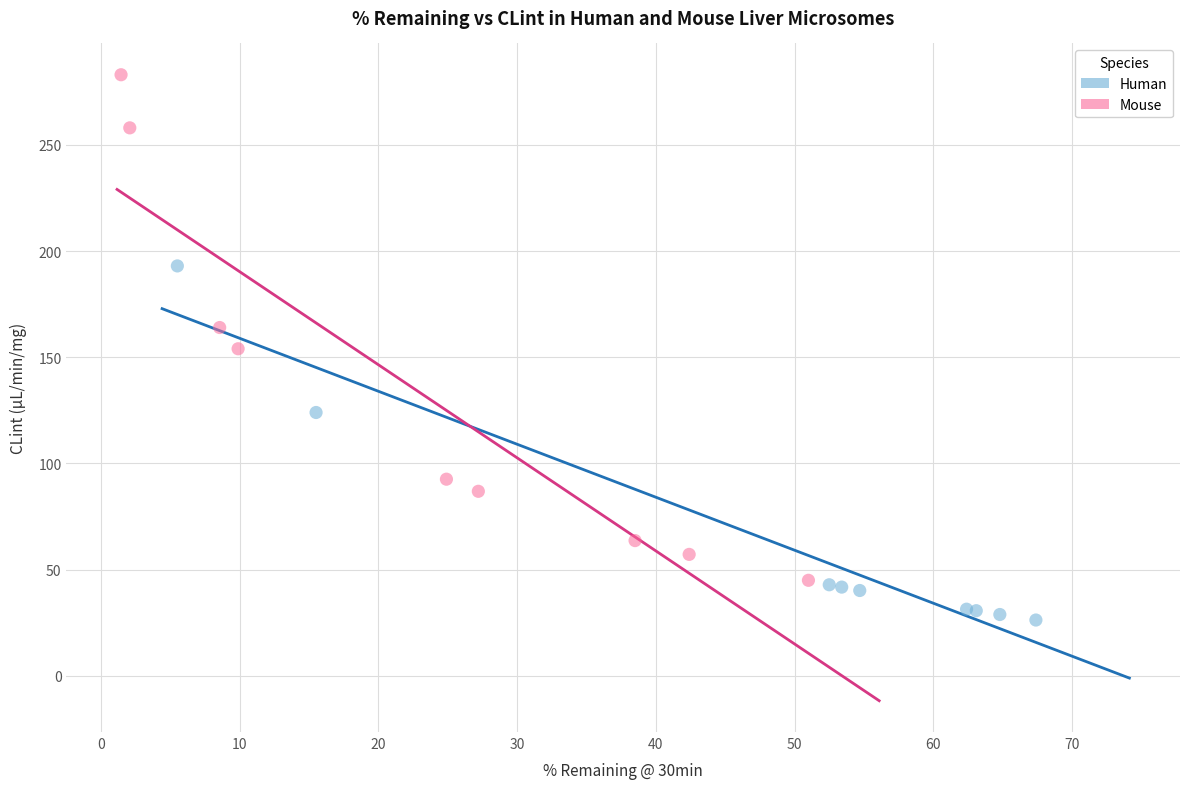

What are all the series names shown in the legend?

Human, Mouse